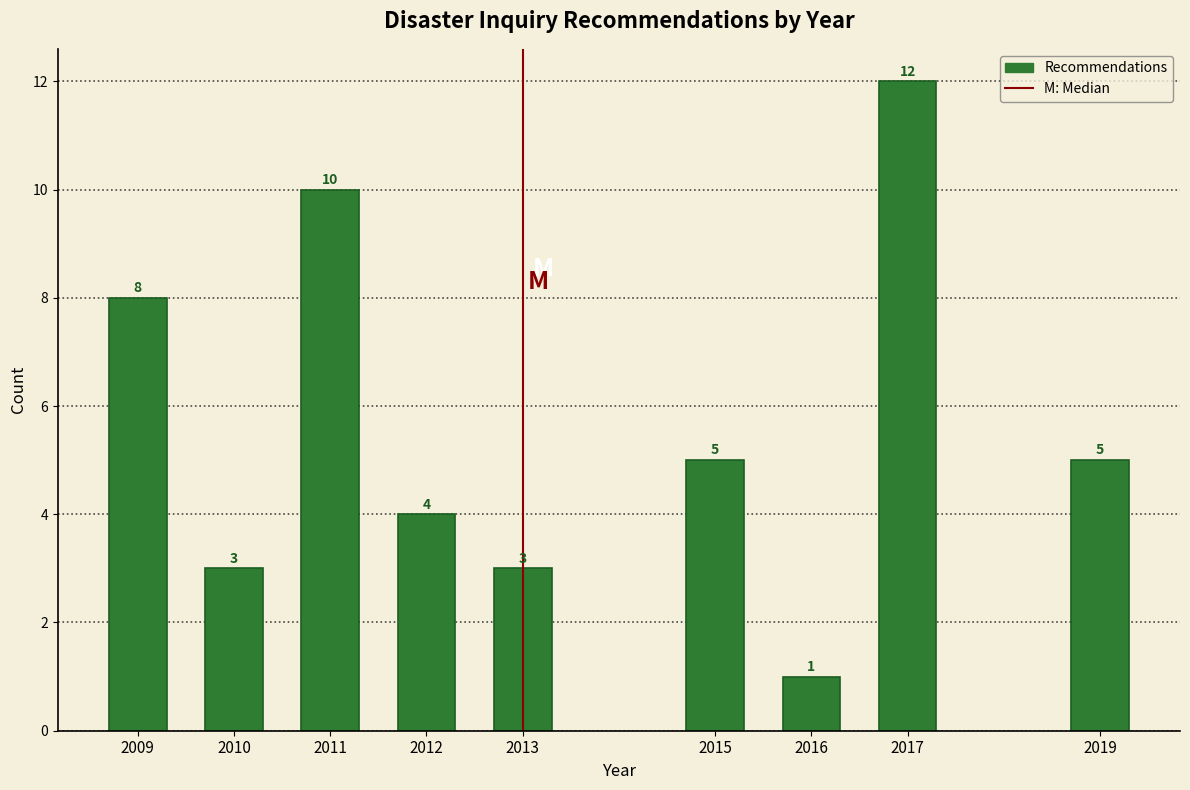

Reading right to left, extract all data points from this chart.

5	12	1	5	3	4	10	3	8